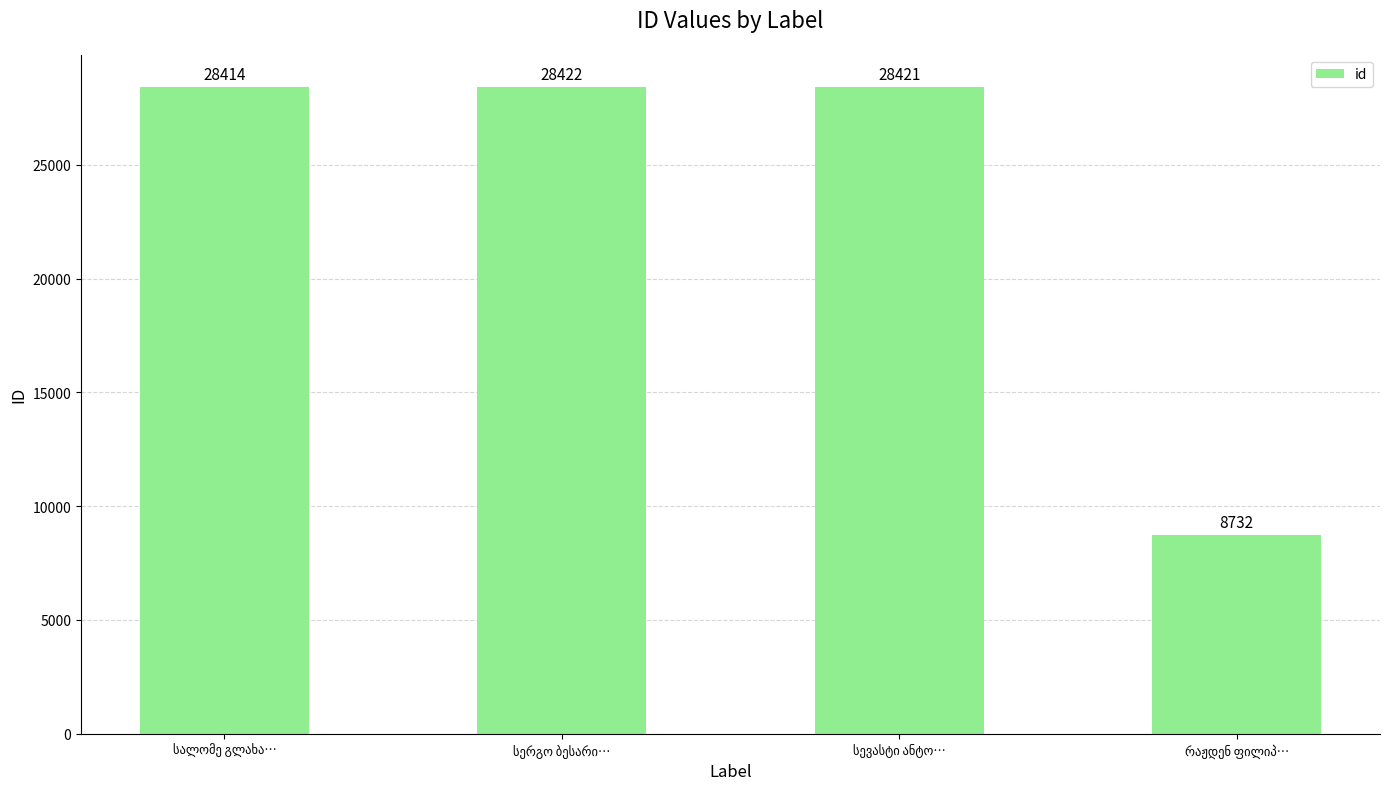

Reading left to right, extract all data points from this chart.

28414	28422	28421	8732